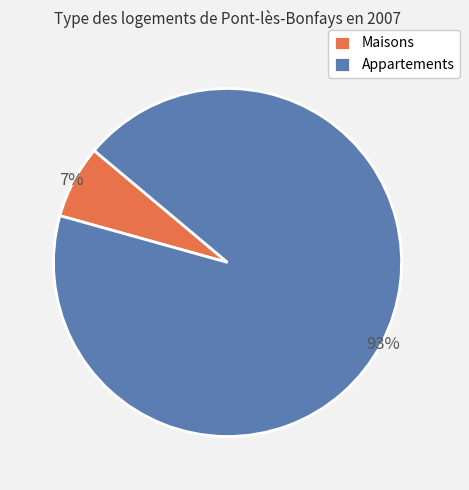

Is there any slice that represents more than half of the pie?

Yes